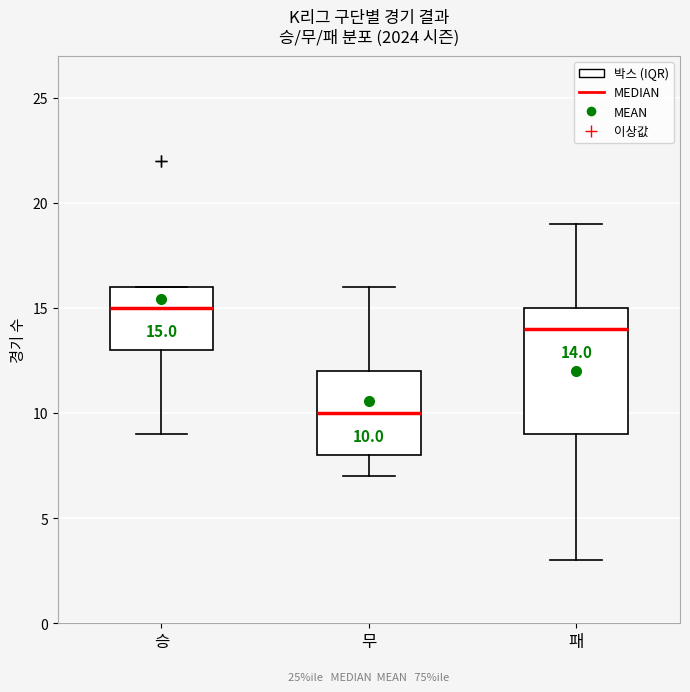

Which box is the tallest, from its lower edge to its upper edge?

패